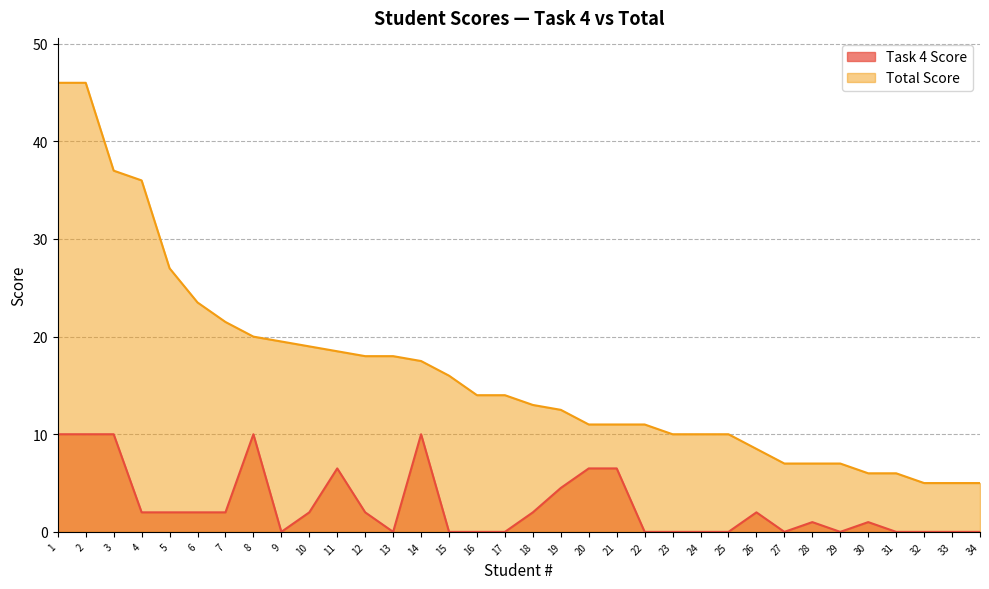

True or false: Total Score has more than 0 interior local peaks.

False